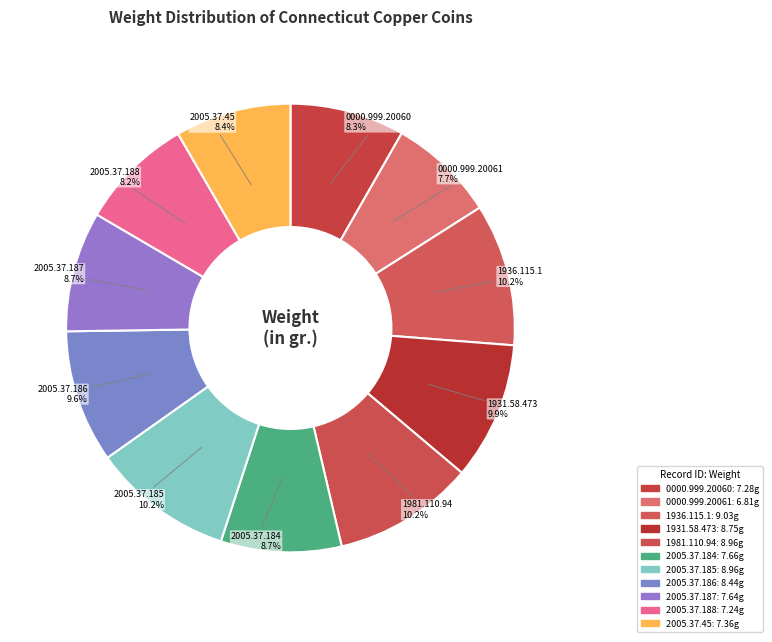

Is there any slice that represents more than half of the pie?

No